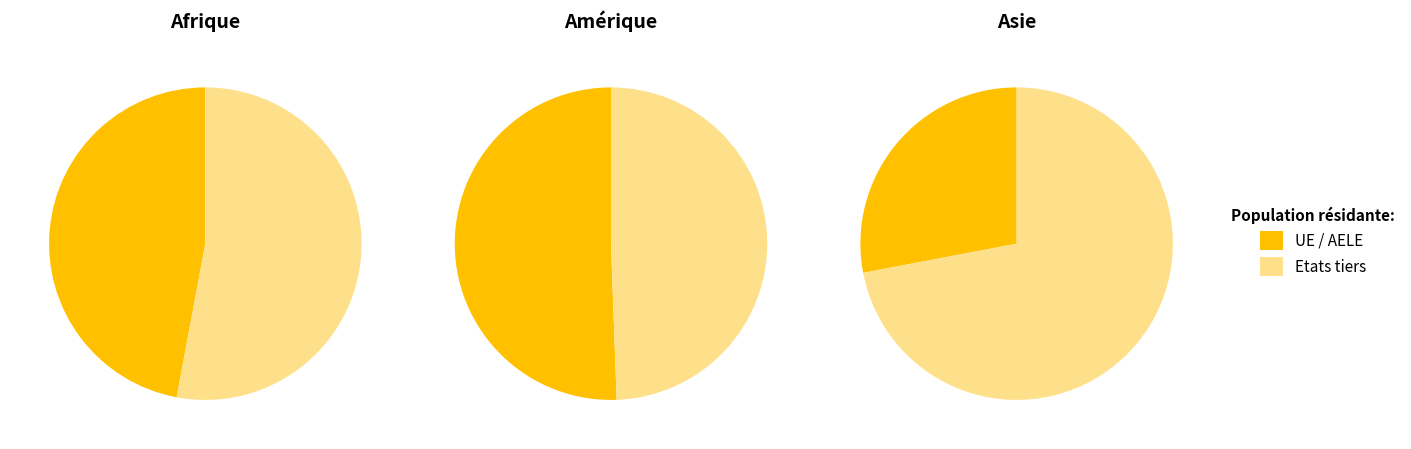

Between 0 and 2, which is larger?

2